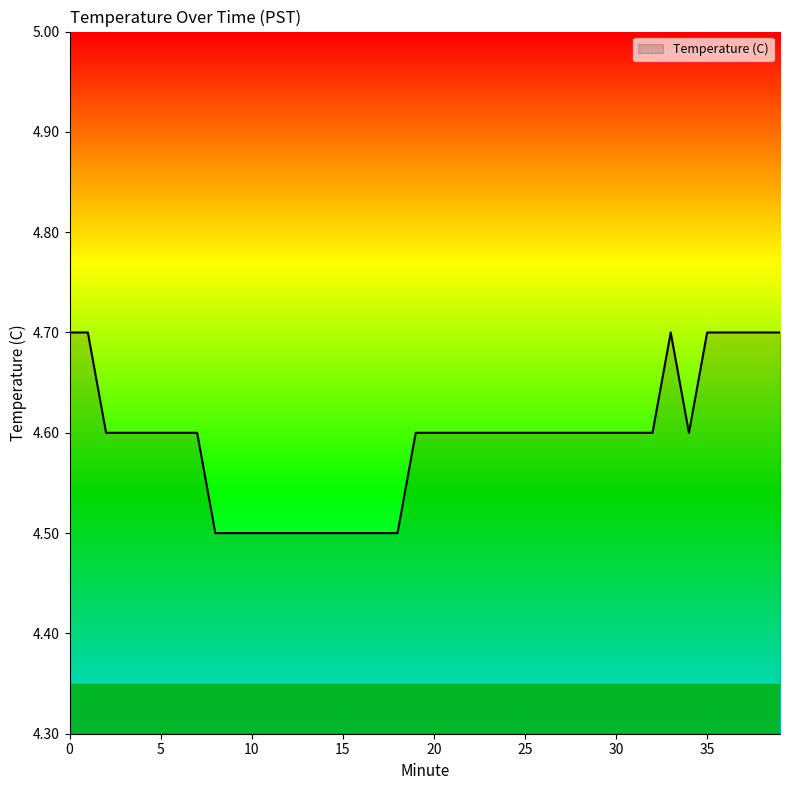

What is the greatest value displayed?

4.7